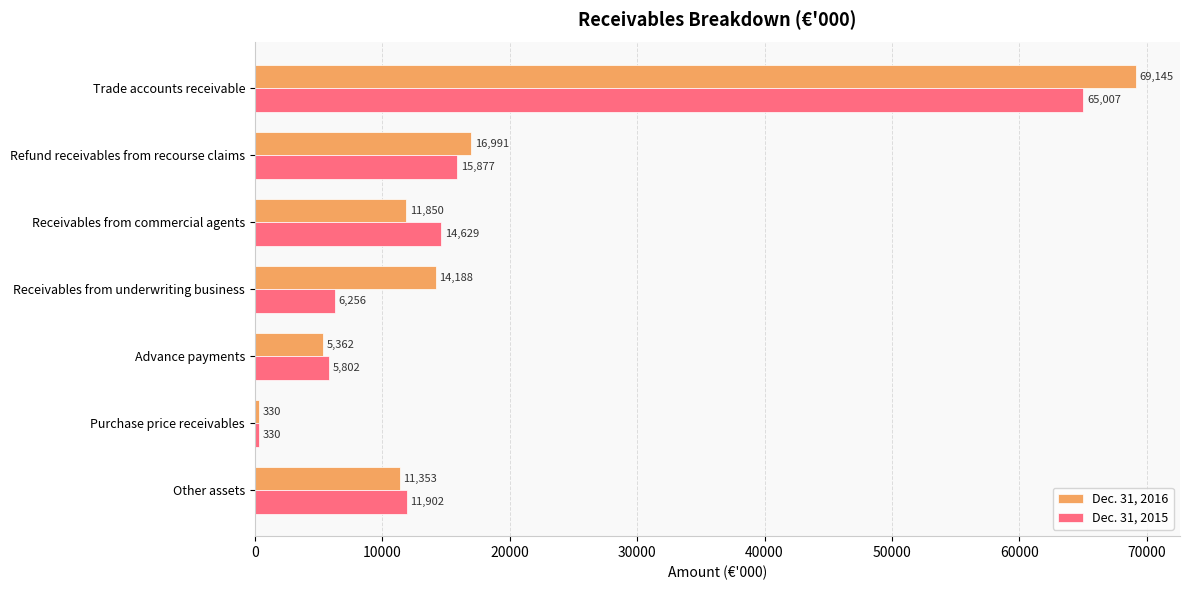

At which category is the sum across all series the highest?

Trade accounts receivable